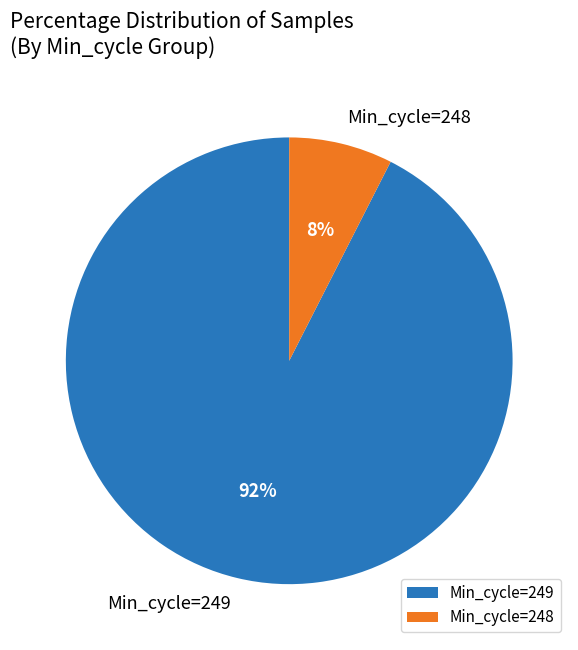

The Min_cycle=249 slice represents 87% of the pie. True or false?

False